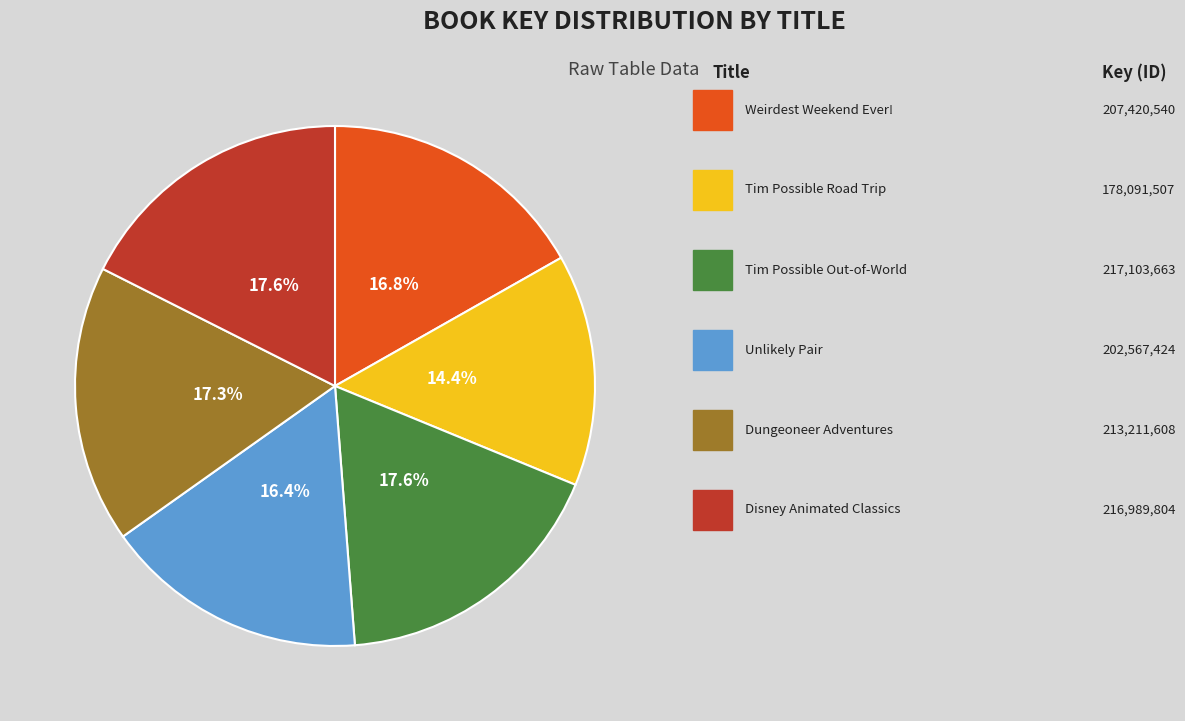

Does any single category account for the majority?

No